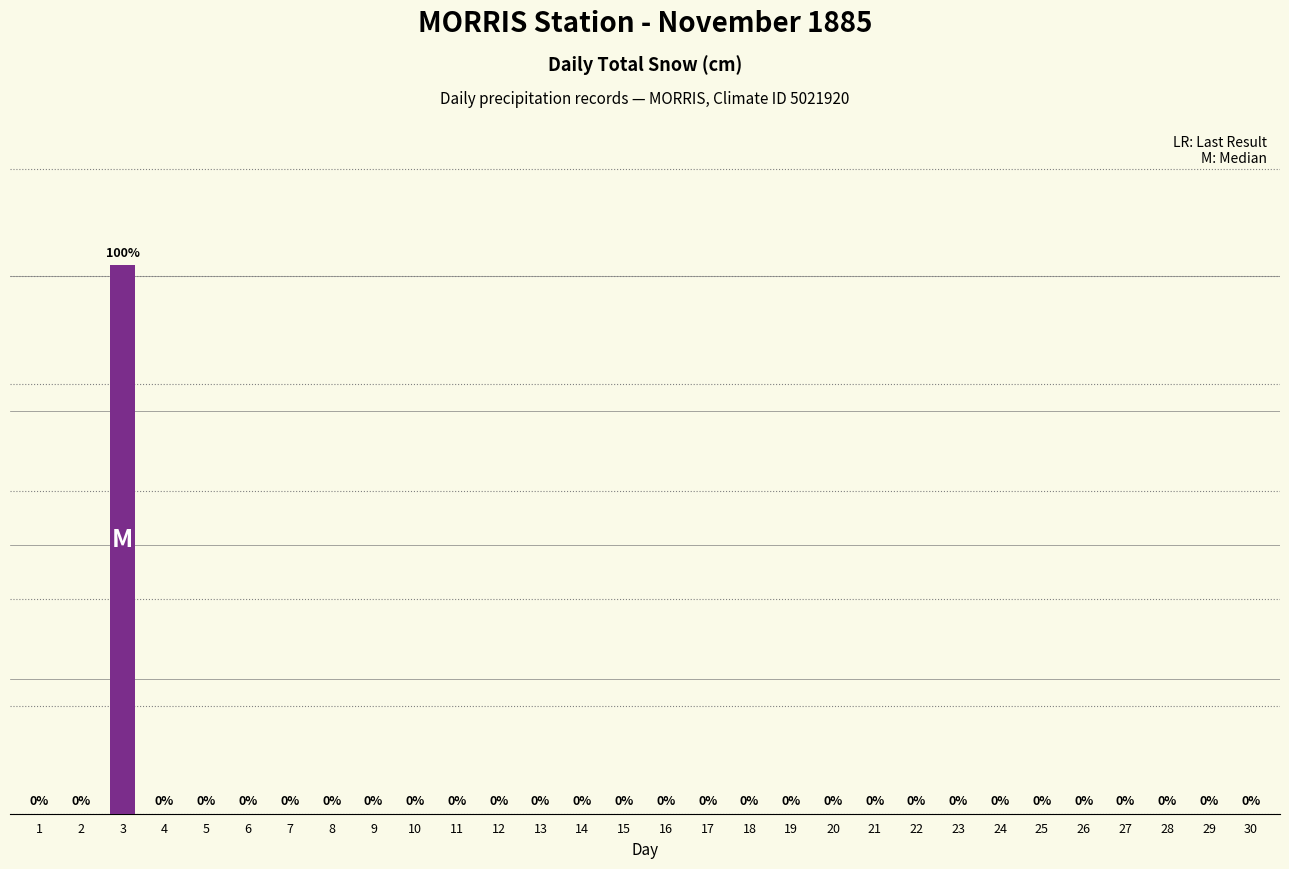

Reading left to right, what are all the values shown in this chart?

1=0.0	2=0.0	3=10.2	4=0.0	5=0.0	6=0.0	7=0.0	8=0.0	9=0.0	10=0.0	11=0.0	12=0.0	13=0.0	14=0.0	15=0.0	16=0.0	17=0.0	18=0.0	19=0.0	20=0.0	21=0.0	22=0.0	23=0.0	24=0.0	25=0.0	26=0.0	27=0.0	28=0.0	29=0.0	30=0.0